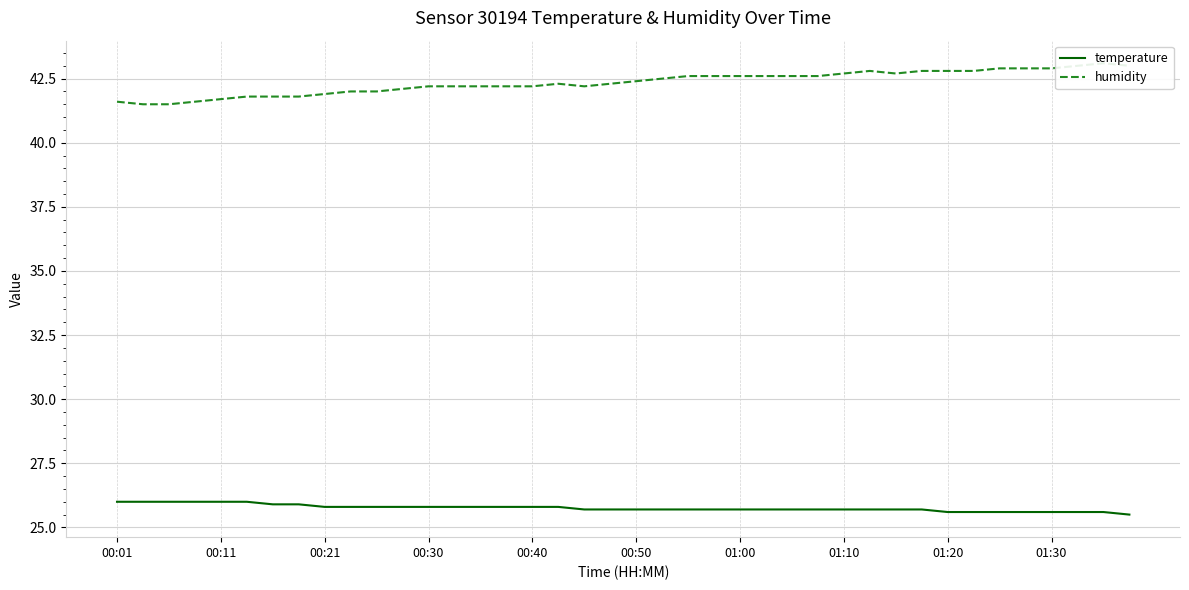

Which series has the largest range (max minus min)?

humidity